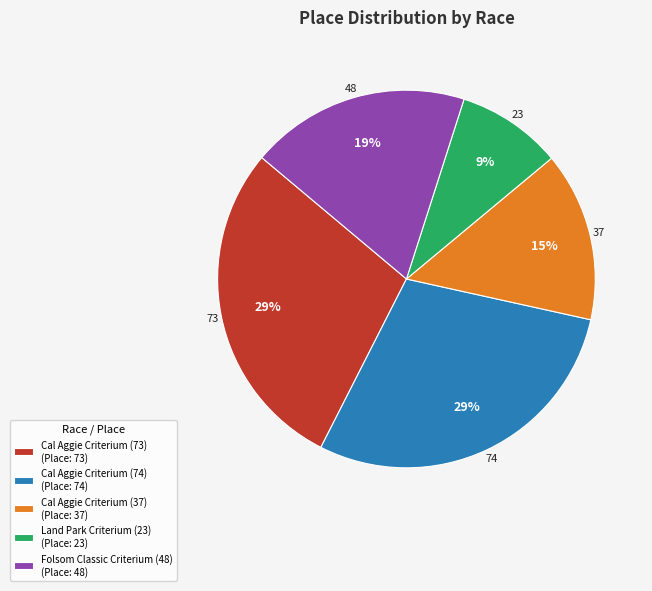

What is the ratio of the value at Land Park Criterium (23) (Place: 23) to the value at Cal Aggie Criterium (73) (Place: 73)?

0.3